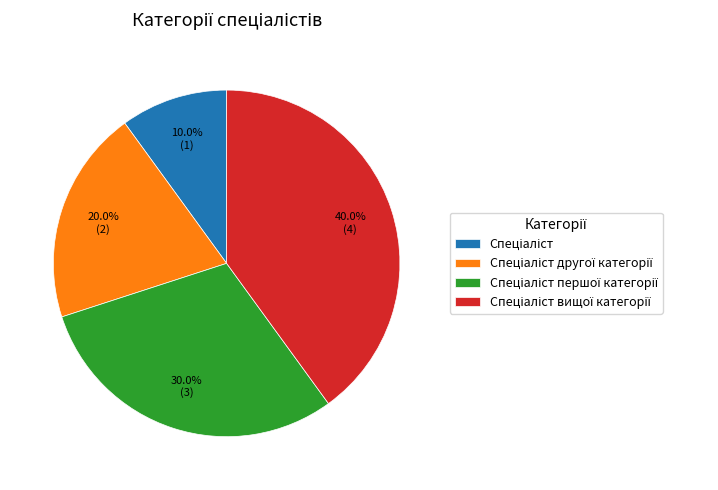

Is there a majority slice in this chart?

No